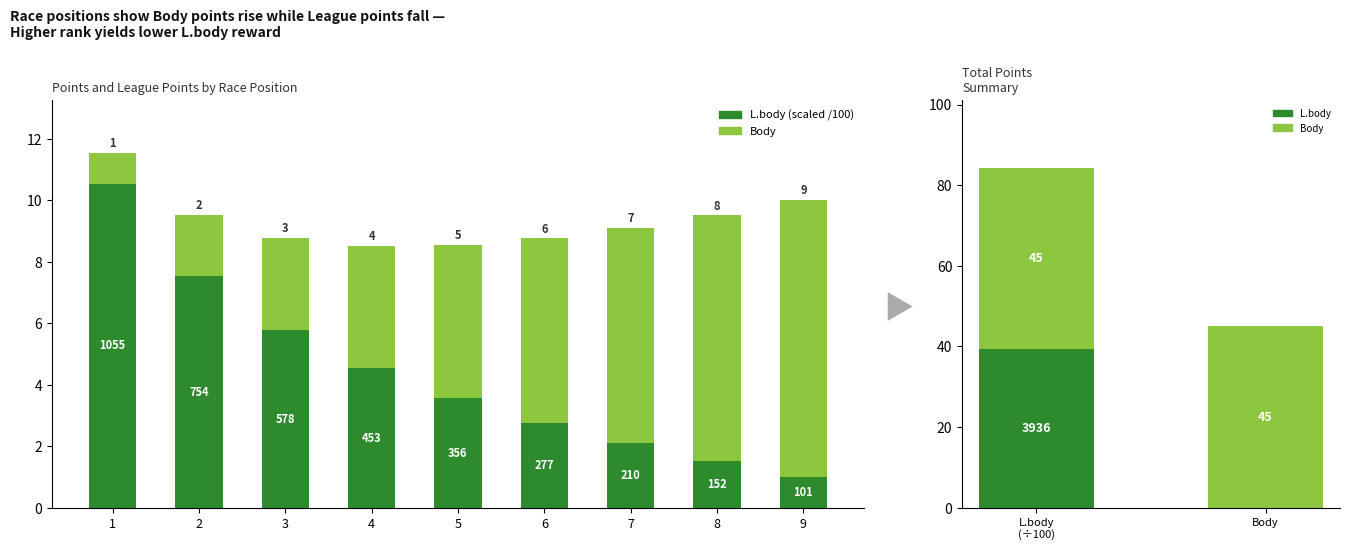

Which series has the largest total across all categories?

Body